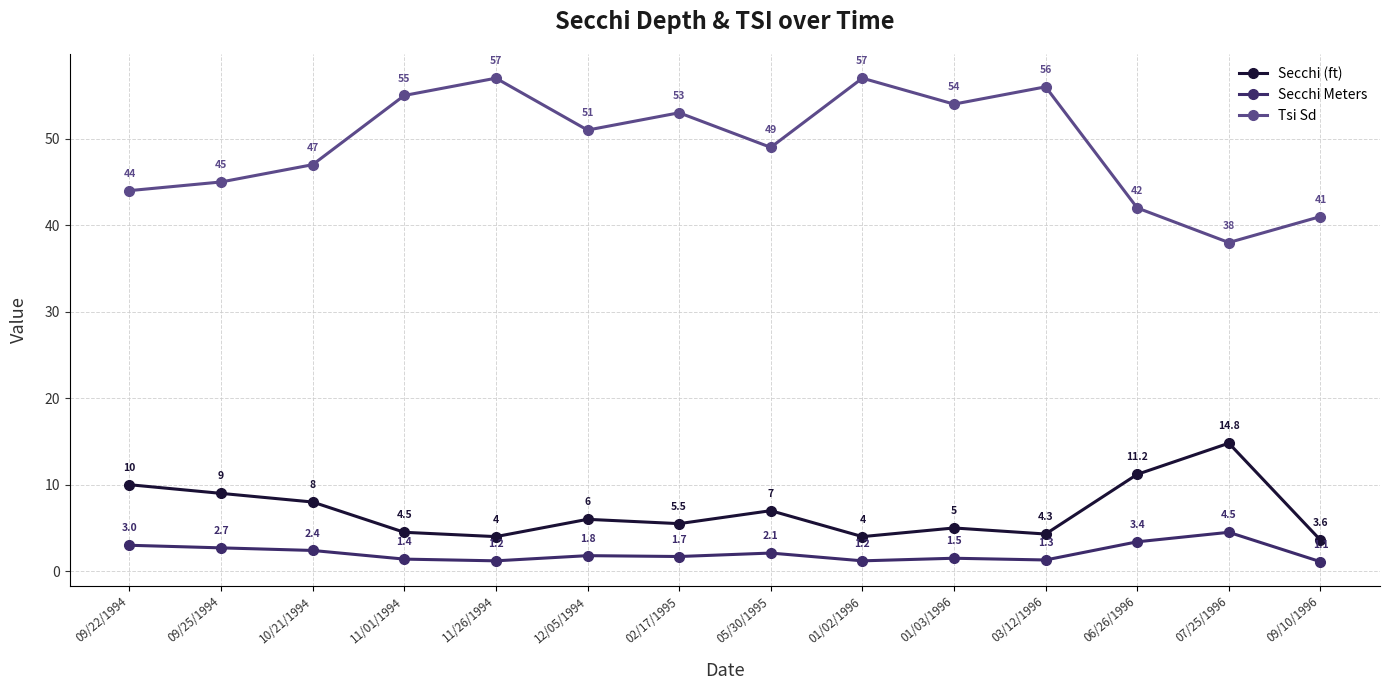

What position from the right is 05/30/1995?

7